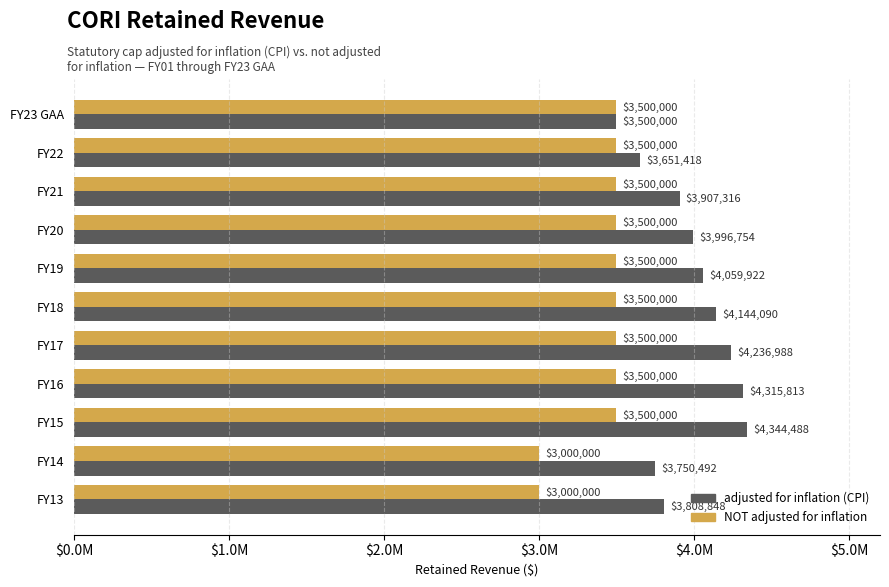

What are all the series names shown in the legend?

adjusted for inflation (CPI), NOT adjusted for inflation